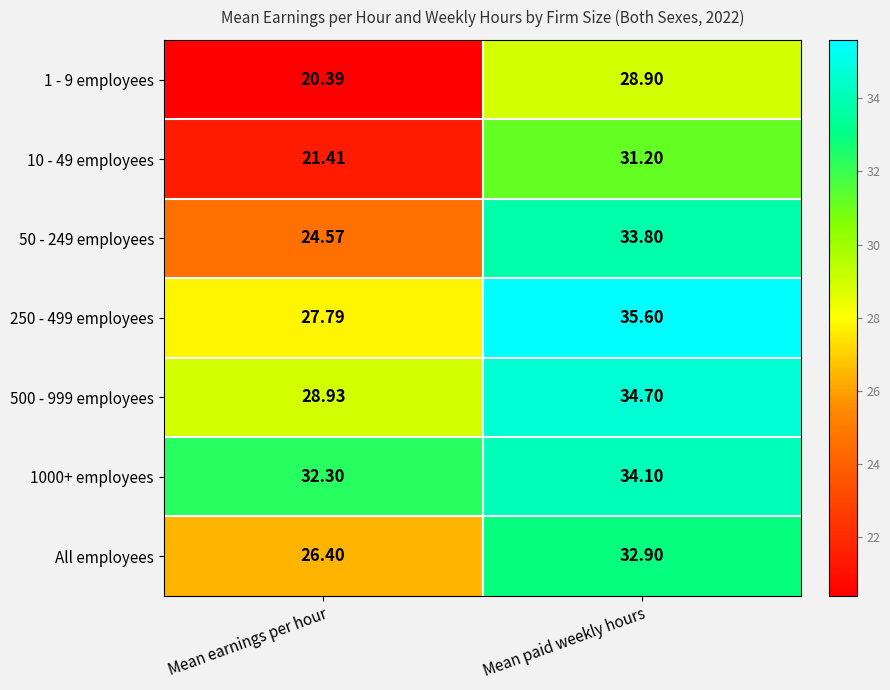

Which series changed the most between Mean earnings per hour and Mean paid weekly hours?

10 - 49 employees